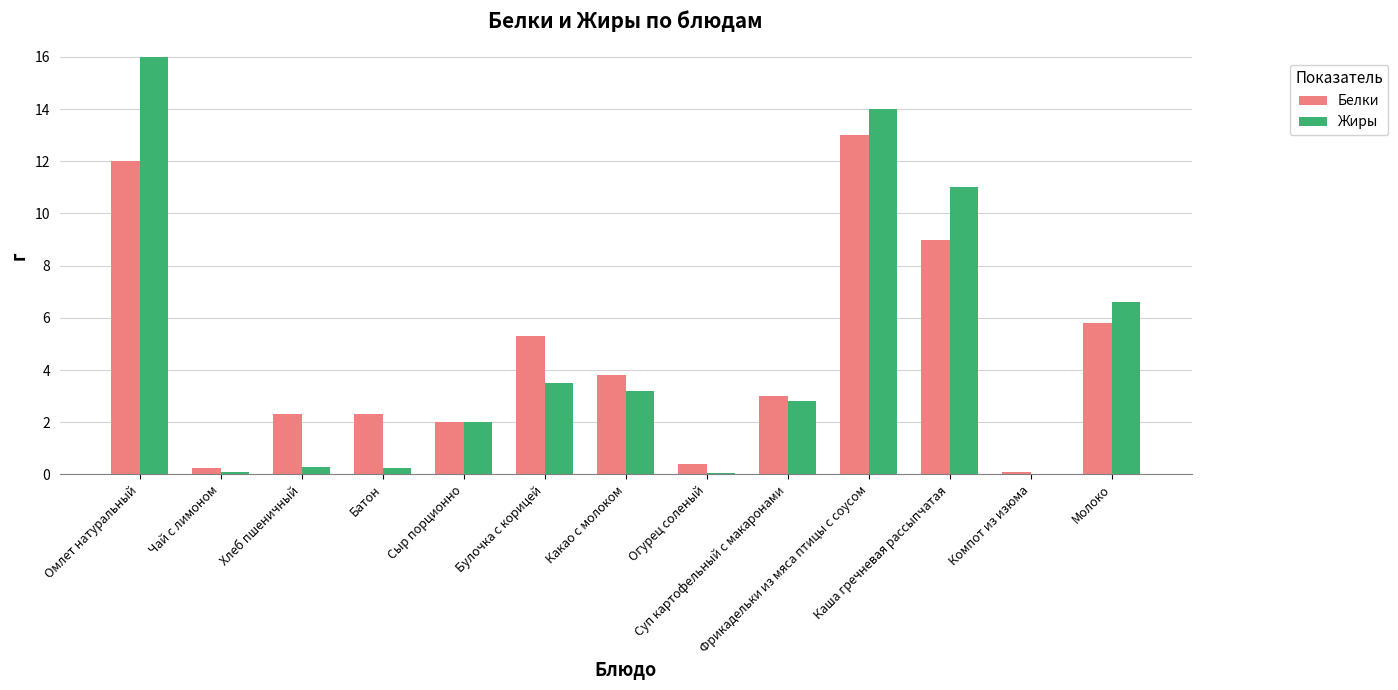

What is the maximum value for Жиры?

16.0